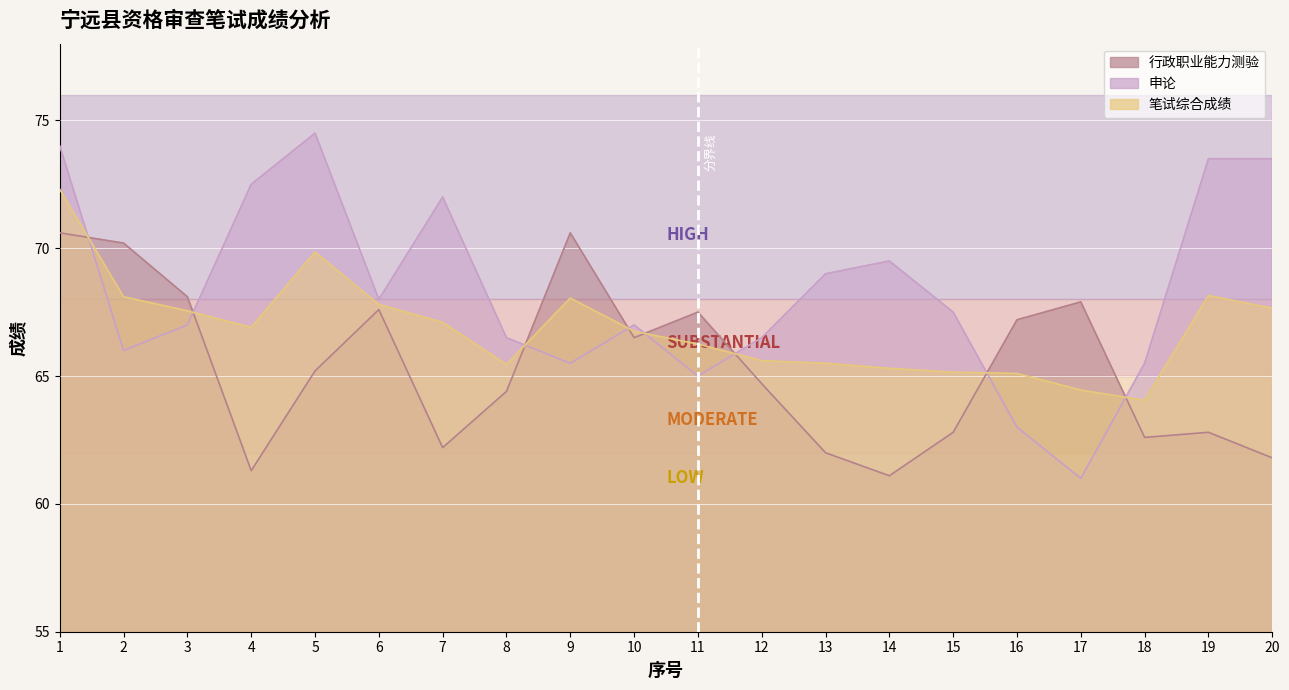

Rank the categories by 行政职业能力测验 value from highest to lowest.

1, 9, 2, 3, 17, 6, 11, 16, 10, 5, 12, 8, 15, 19, 18, 7, 13, 20, 4, 14